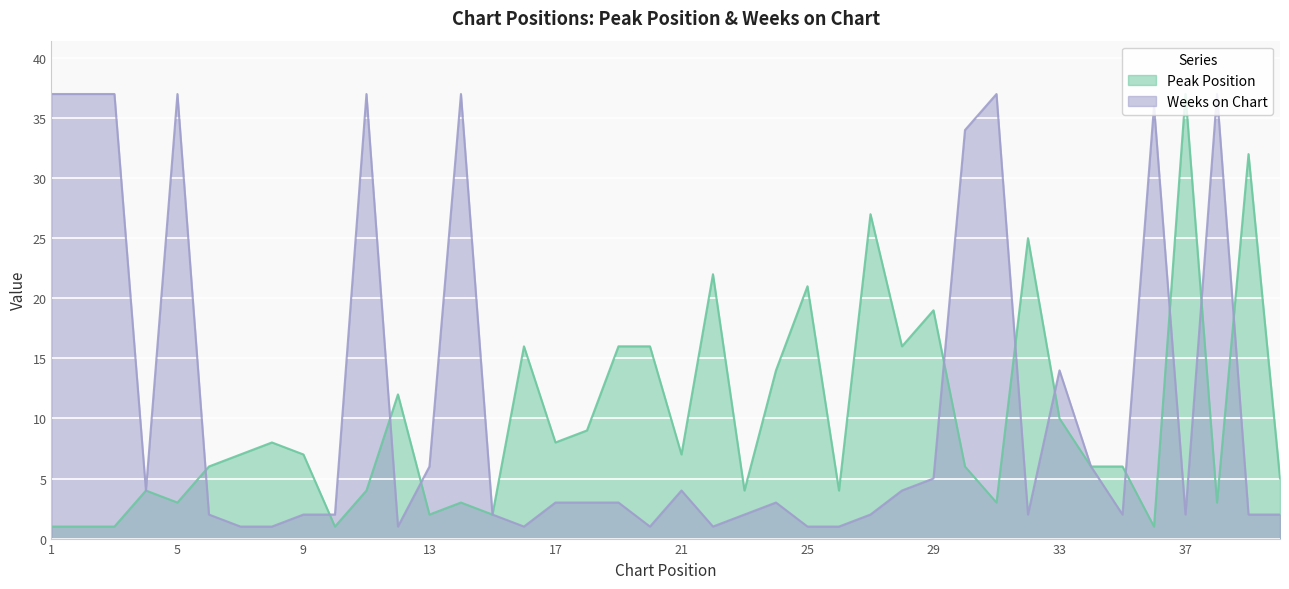

True or false: Peak Position has more than 2 interior local peaks.

True